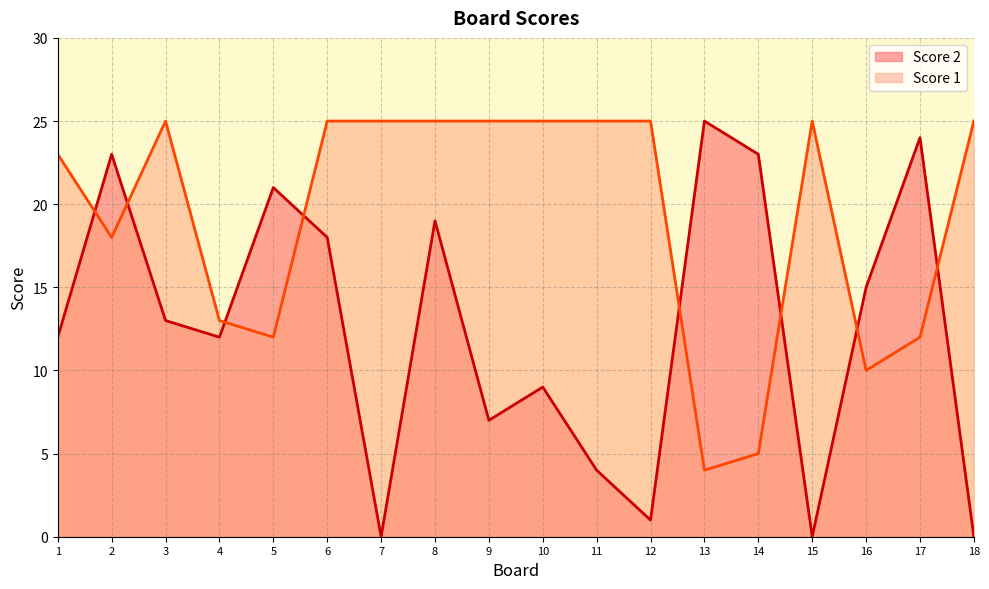

What is the sum of the Score 2 values at 13 and 16?

40